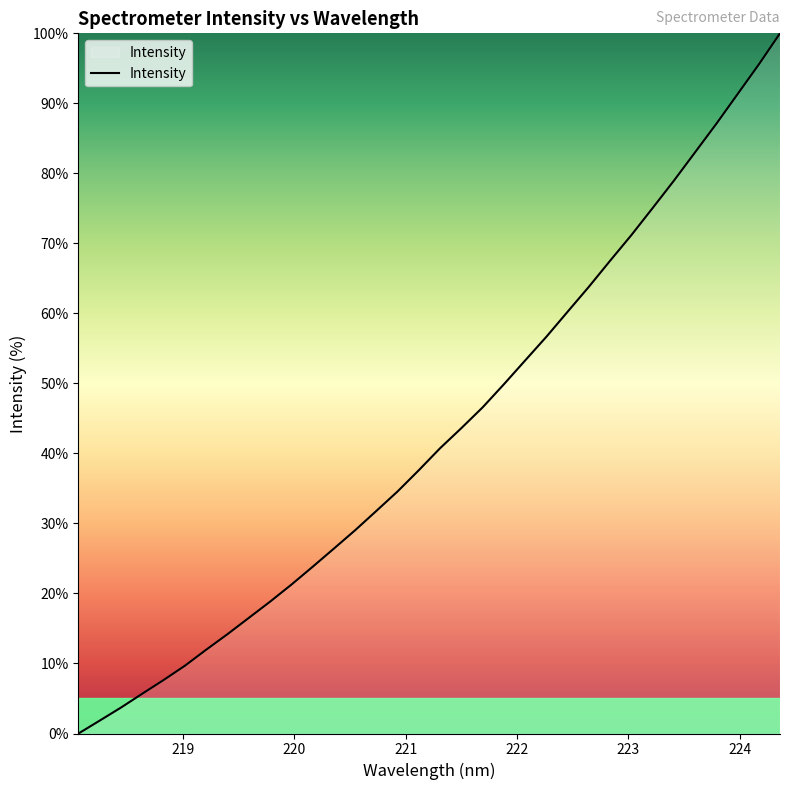

What is the greatest value displayed?

100.0